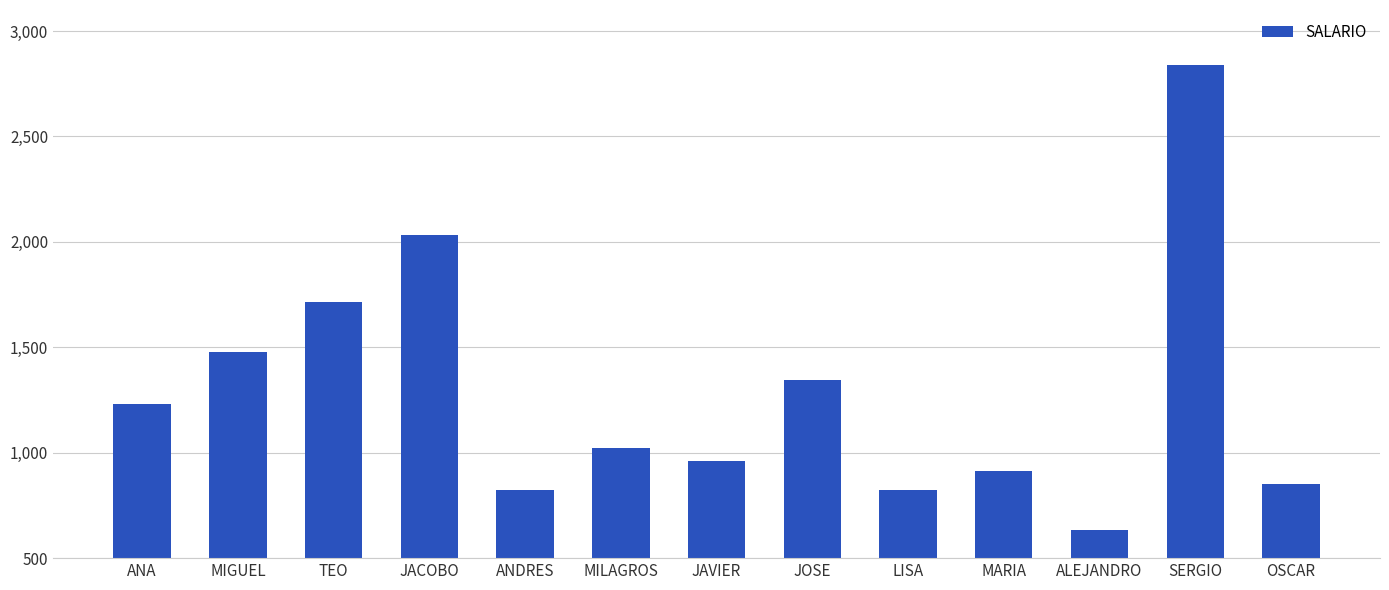

The value at SERGIO is 4500.1. True or false?

False